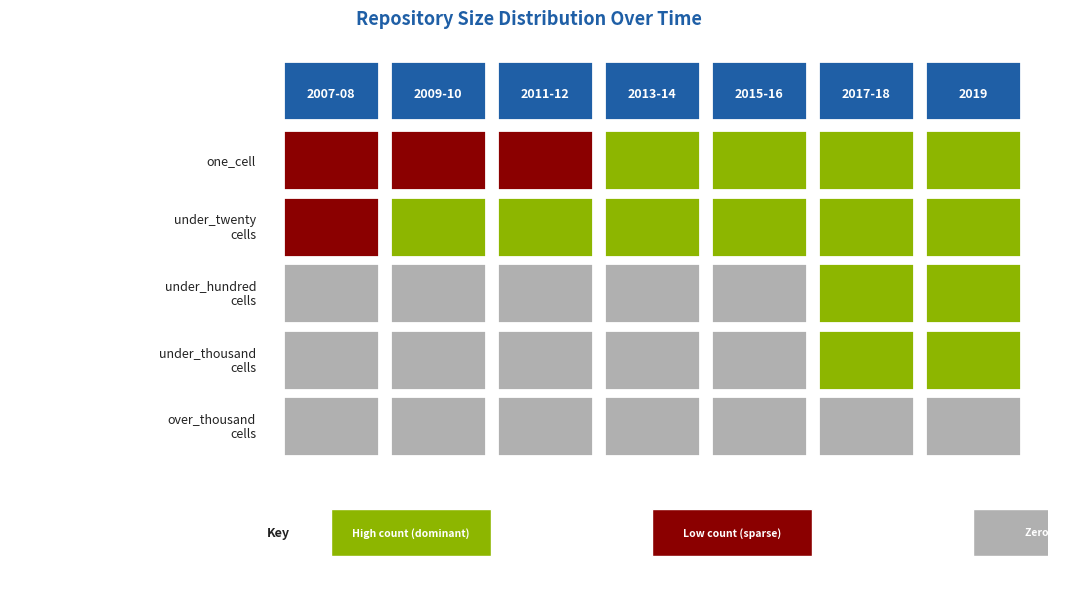

Reading left to right, list all the values displayed in this chart.

2007-2008: 0=143	1=166	2=0	3=0	4=0	5=290	6=488	7=0	8=0	9=0
2009-2010: 0=312	1=486	2=0	3=0	4=0	5=322	6=497	7=0	8=0	9=0
2011-2012: 0=360	1=495	2=0	3=0	4=0	5=393	6=508	7=0	8=0	9=0
2013-2014: 0=508	1=500	2=0	3=0	4=0	5=517	6=527	7=0	8=0	9=0
2015-2016: 0=815	1=754	2=0	3=0	4=0	5=970	6=812	7=0	8=0	9=0
2017-2018: 0=1065	1=988	2=20	3=5	4=0	5=1092	6=990	7=21	8=5	9=0
2019: 0=1265	1=1268	2=34	3=5	4=0	5=1325	6=1305	7=33	8=5	9=0